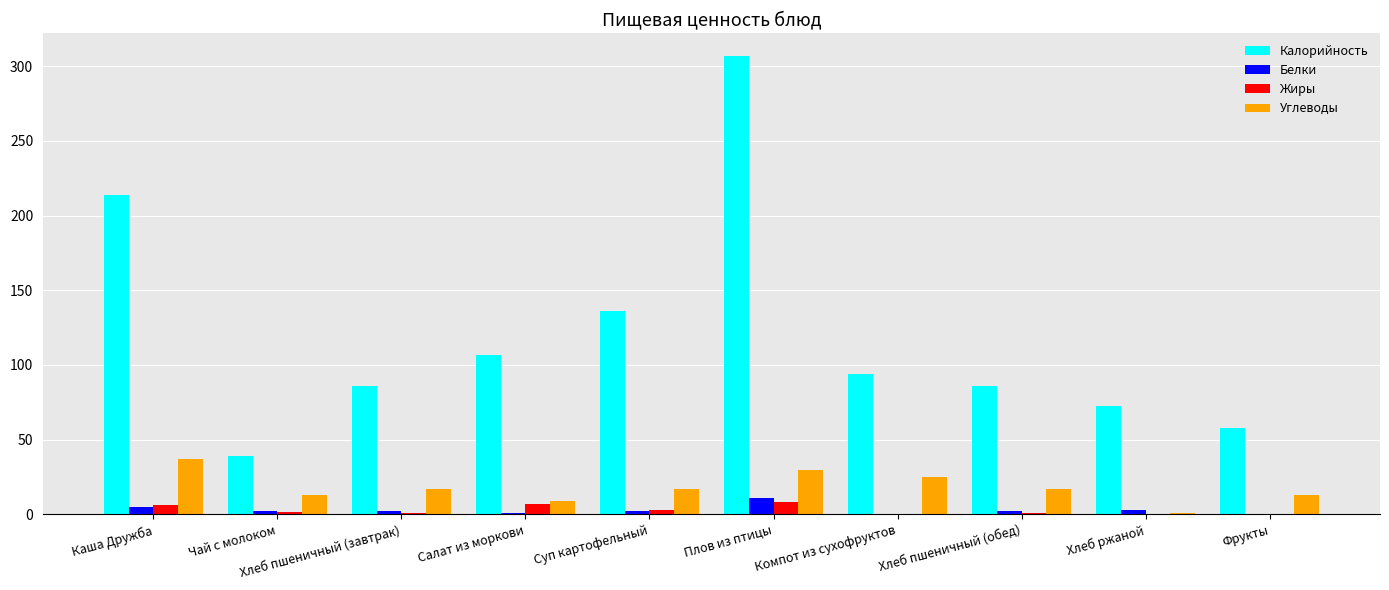

Is the value of Калорийность at Хлеб пшеничный (завтрак) greater than the value of Жиры at Чай с молоком?

Yes